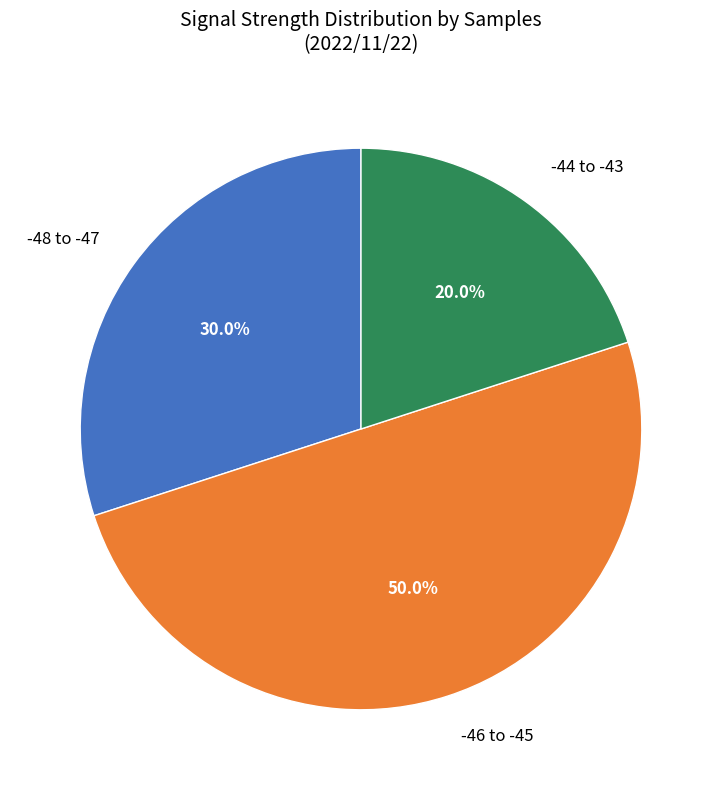

What is the majority slice?

-46 to -45